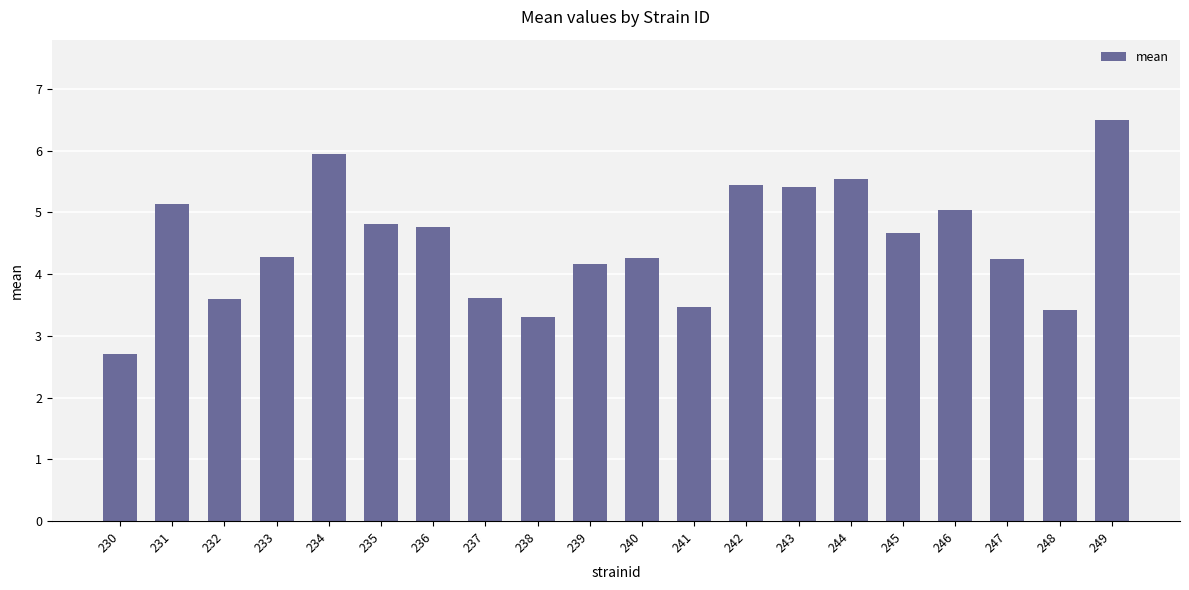

What is the smallest value displayed?

2.7